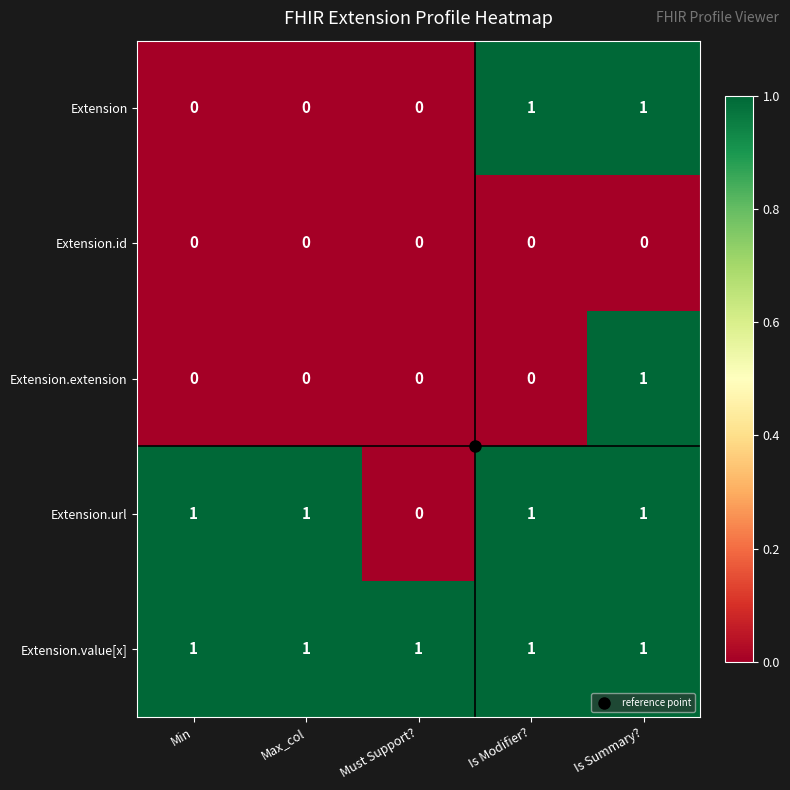

Rank the series by their average value, from lowest to highest.

Extension.id, Extension.extension, Extension, Extension.url, Extension.value[x]